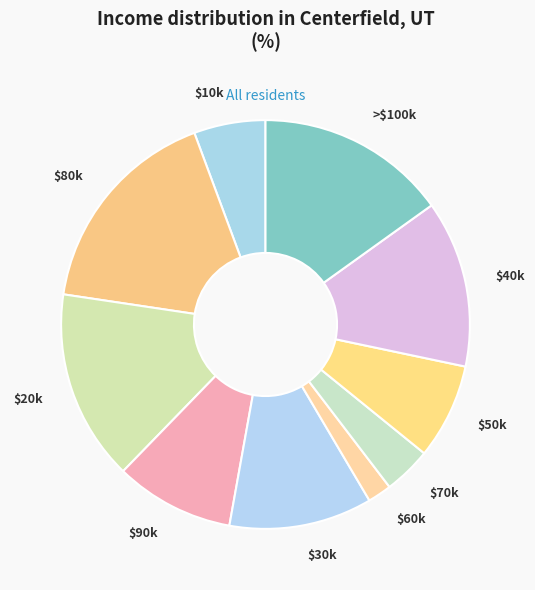

How many segments does this pie chart have?

10